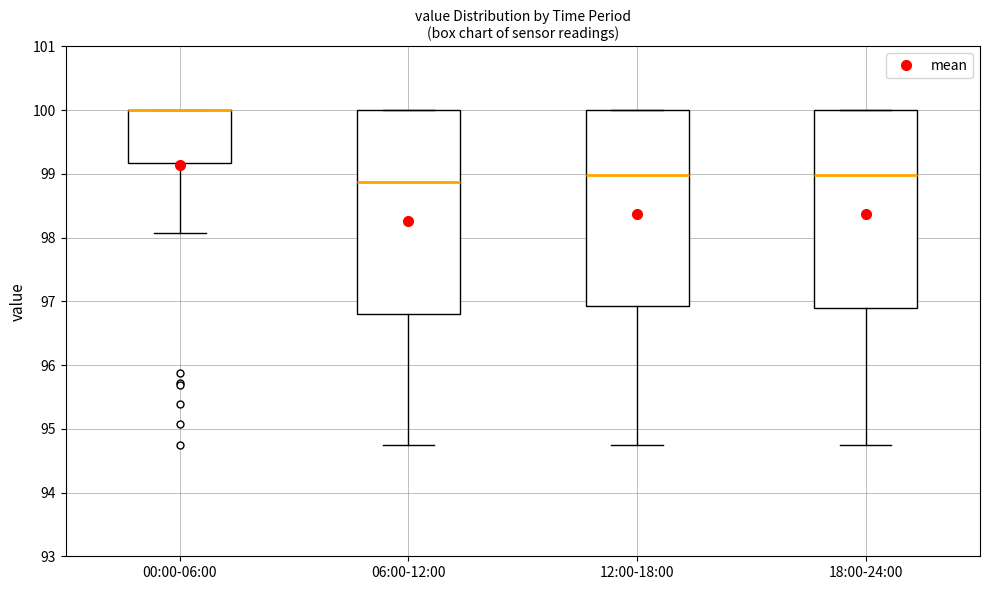

Comparing the boxes themselves (not the whiskers), which one is the tallest?

06:00-12:00